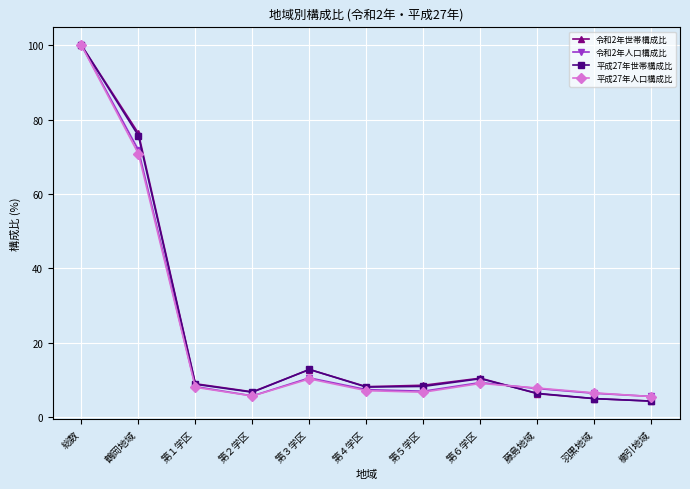

What is the spread (max minus min) of values at 第２学区?

1.1